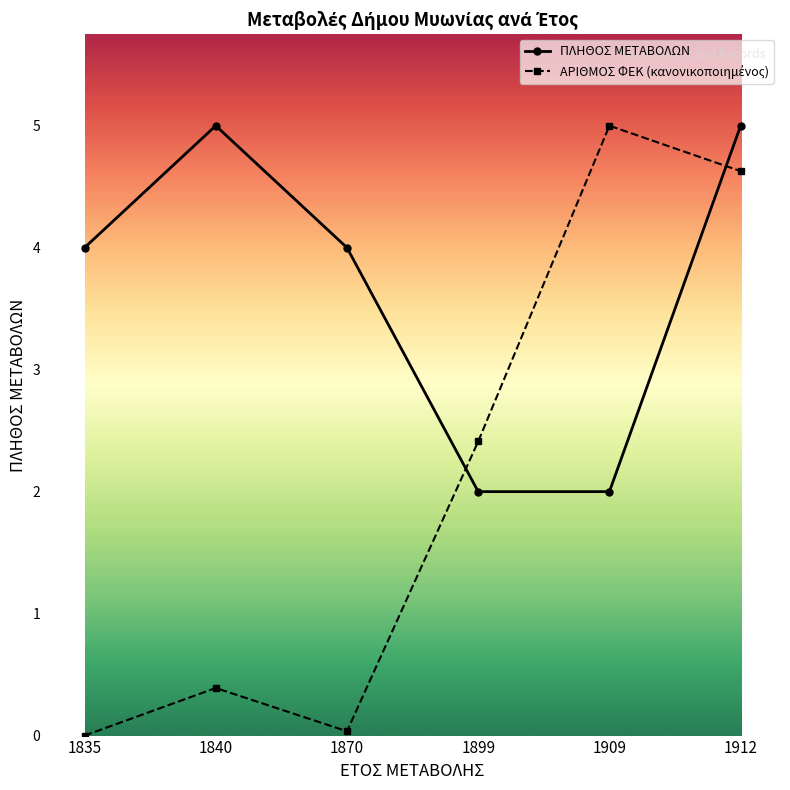

What is the lowest value of the ΠΛΗΘΟΣ ΜΕΤΑΒΟΛΩΝ series?

2.0